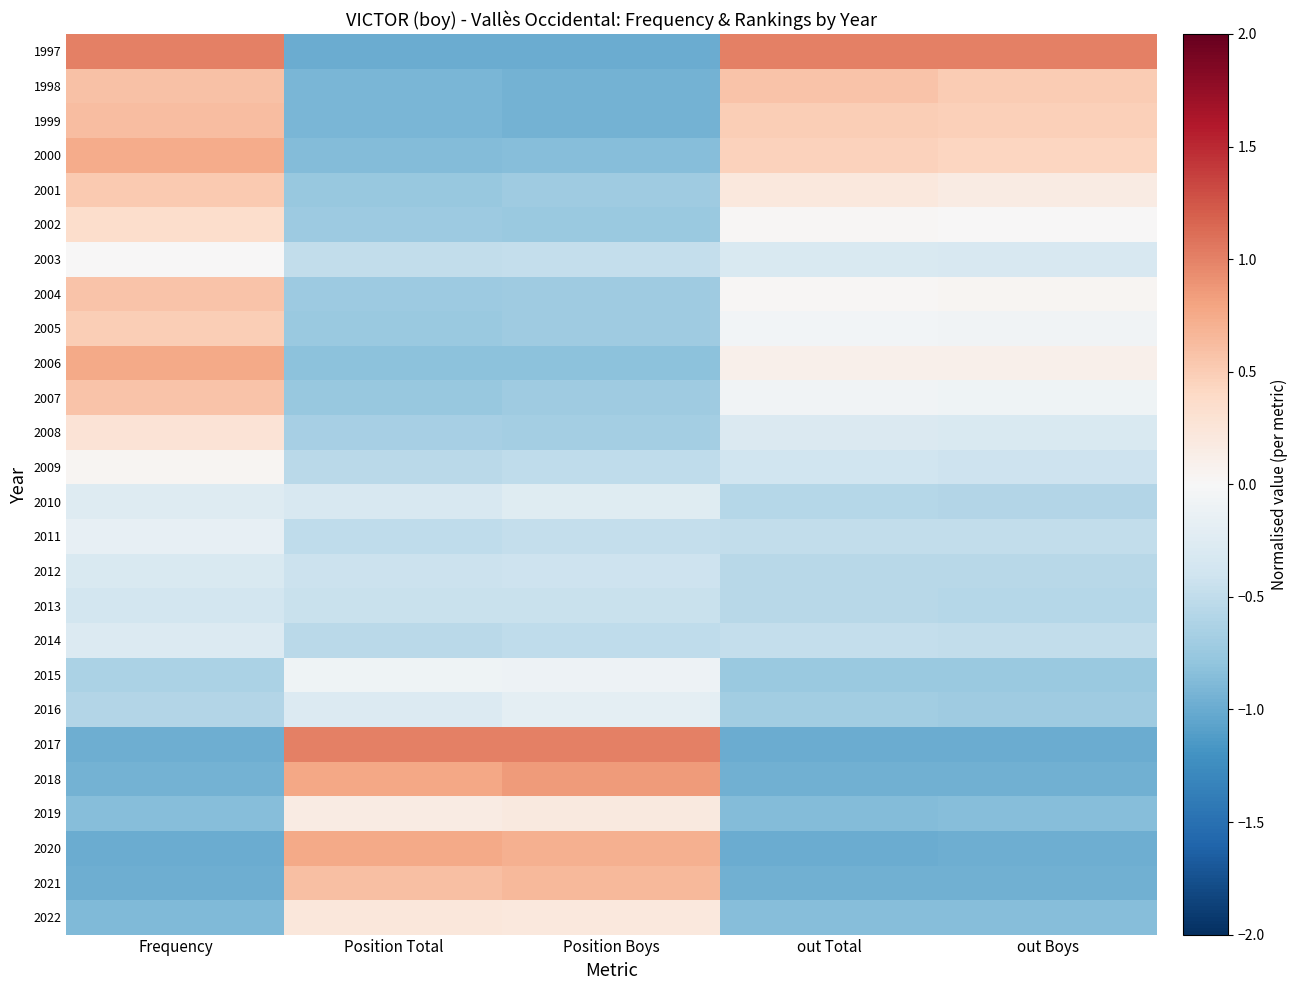

Reading right to left, transcribe all the data shown in this chart.

1997: out Boys=1.0	out Total=1.0	Position Boys=-1.0	Position Total=-1.0	Frequency=1.0
1998: out Boys=0.5	out Total=0.6	Position Boys=-0.9	Position Total=-0.9	Frequency=0.6
1999: out Boys=0.5	out Total=0.5	Position Boys=-0.9	Position Total=-0.9	Frequency=0.6
2000: out Boys=0.4	out Total=0.5	Position Boys=-0.9	Position Total=-0.9	Frequency=0.7
2001: out Boys=0.2	out Total=0.2	Position Boys=-0.7	Position Total=-0.8	Frequency=0.5
2002: out Boys=0.0	out Total=0.0	Position Boys=-0.7	Position Total=-0.7	Frequency=0.3
2003: out Boys=-0.3	out Total=-0.3	Position Boys=-0.5	Position Total=-0.5	Frequency=0.0
2004: out Boys=0.0	out Total=0.0	Position Boys=-0.7	Position Total=-0.7	Frequency=0.6
2005: out Boys=-0.1	out Total=-0.1	Position Boys=-0.7	Position Total=-0.7	Frequency=0.5
2006: out Boys=0.1	out Total=0.1	Position Boys=-0.8	Position Total=-0.8	Frequency=0.8
2007: out Boys=-0.1	out Total=-0.1	Position Boys=-0.7	Position Total=-0.8	Frequency=0.6
2008: out Boys=-0.3	out Total=-0.3	Position Boys=-0.7	Position Total=-0.7	Frequency=0.3
2009: out Boys=-0.4	out Total=-0.4	Position Boys=-0.5	Position Total=-0.5	Frequency=0.0
2010: out Boys=-0.6	out Total=-0.6	Position Boys=-0.2	Position Total=-0.3	Frequency=-0.3
2011: out Boys=-0.5	out Total=-0.5	Position Boys=-0.5	Position Total=-0.5	Frequency=-0.2
2012: out Boys=-0.6	out Total=-0.6	Position Boys=-0.4	Position Total=-0.4	Frequency=-0.3
2013: out Boys=-0.6	out Total=-0.6	Position Boys=-0.4	Position Total=-0.4	Frequency=-0.4
2014: out Boys=-0.5	out Total=-0.5	Position Boys=-0.5	Position Total=-0.5	Frequency=-0.3
2015: out Boys=-0.7	out Total=-0.7	Position Boys=-0.1	Position Total=-0.1	Frequency=-0.6
2016: out Boys=-0.7	out Total=-0.7	Position Boys=-0.2	Position Total=-0.3	Frequency=-0.6
2017: out Boys=-1.0	out Total=-1.0	Position Boys=1.0	Position Total=1.0	Frequency=-1.0
2018: out Boys=-1.0	out Total=-1.0	Position Boys=0.9	Position Total=0.8	Frequency=-1.0
2019: out Boys=-0.9	out Total=-0.9	Position Boys=0.2	Position Total=0.2	Frequency=-0.9
2020: out Boys=-1.0	out Total=-1.0	Position Boys=0.7	Position Total=0.8	Frequency=-1.0
2021: out Boys=-1.0	out Total=-1.0	Position Boys=0.7	Position Total=0.6	Frequency=-1.0
2022: out Boys=-0.9	out Total=-0.9	Position Boys=0.2	Position Total=0.2	Frequency=-0.9